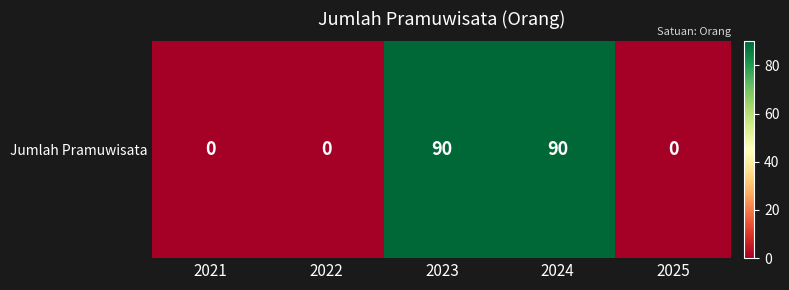

List the labels in order of value, smallest first.

2021, 2022, 2025, 2023, 2024